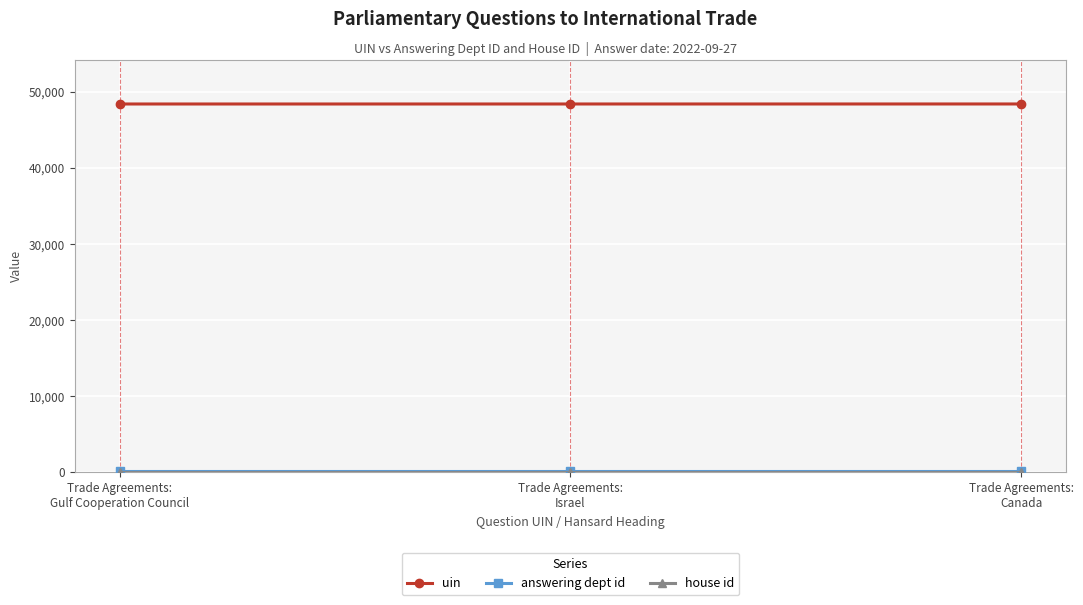

Which series has the largest total across all categories?

uin